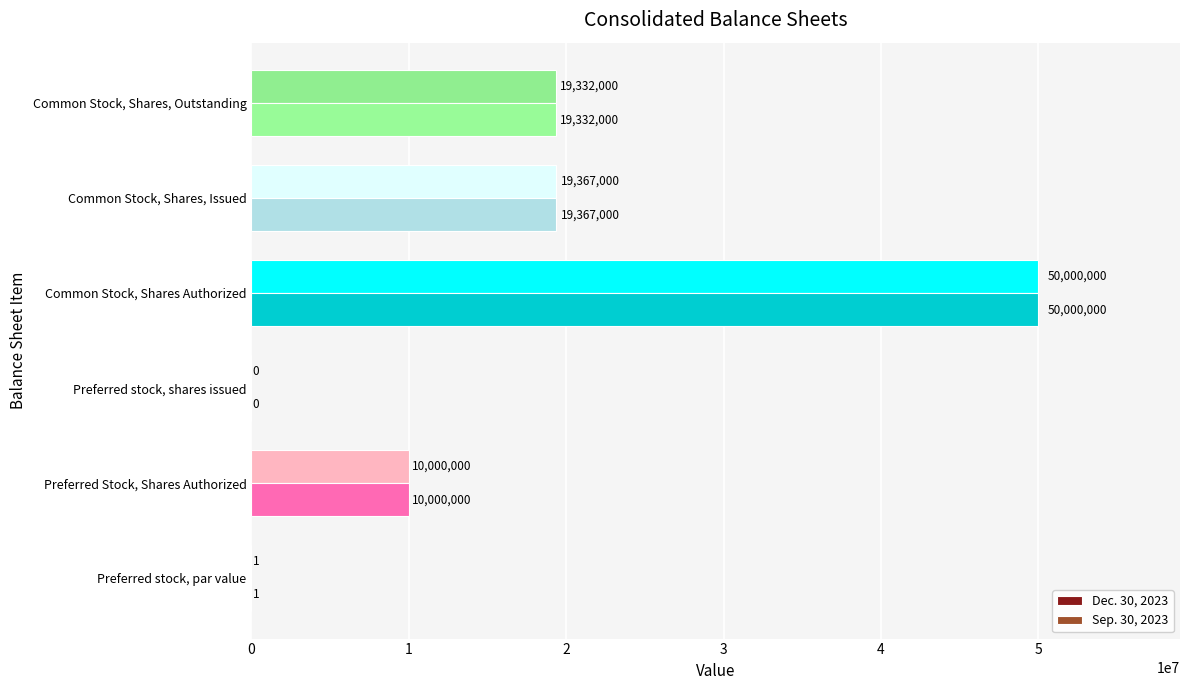

Which label corresponds to the largest value in the chart?

Common Stock, Shares Authorized